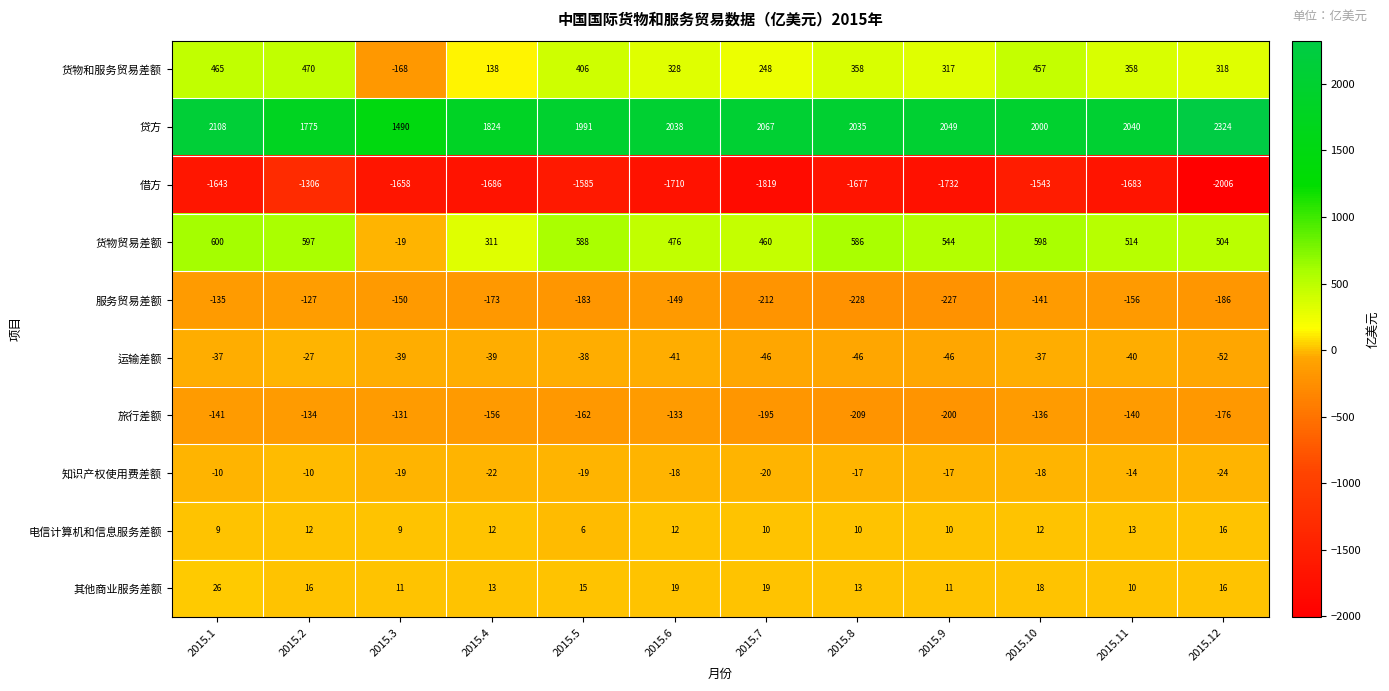

Which series has the largest total across all categories?

贷方